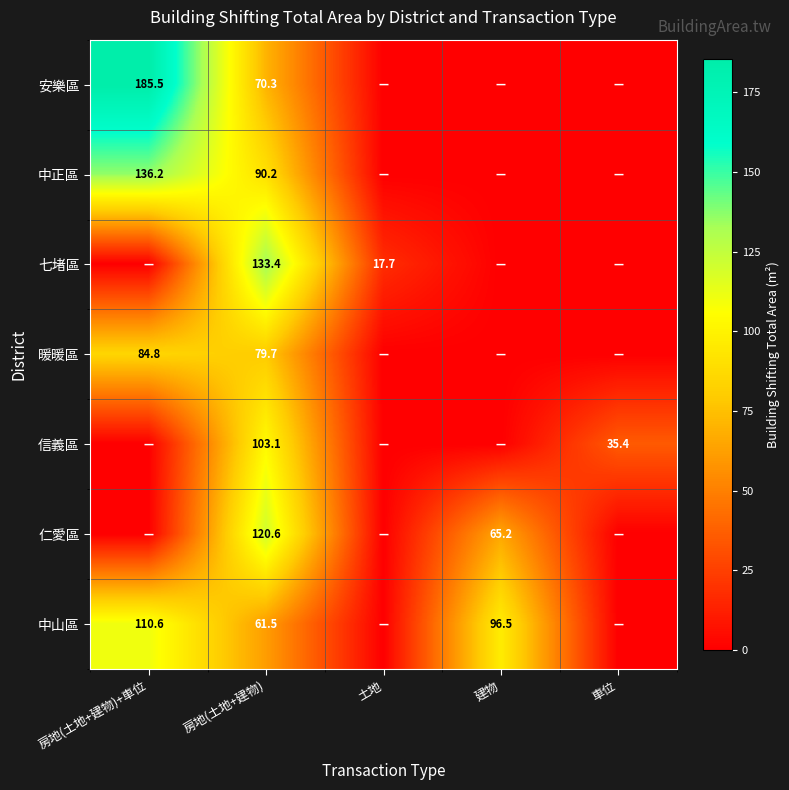

What is the difference between the highest and lowest values at 房地(土地+建物)?

71.9